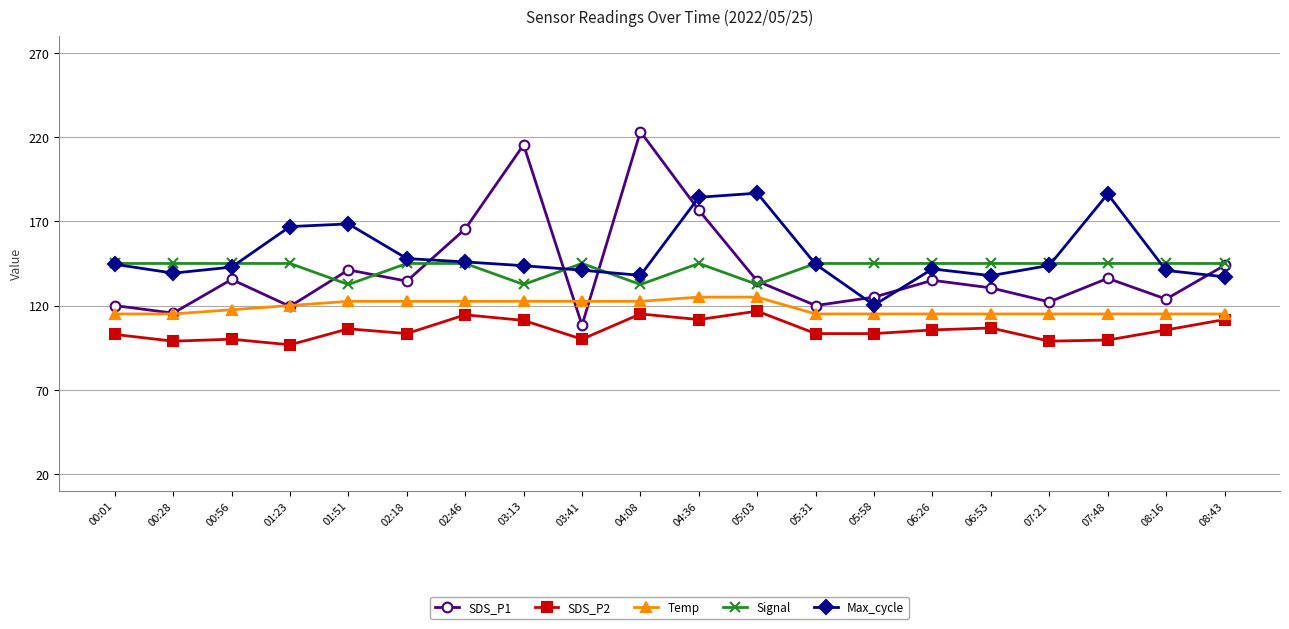

The SDS_P1 series shows 67.8 at 01:51. True or false?

False